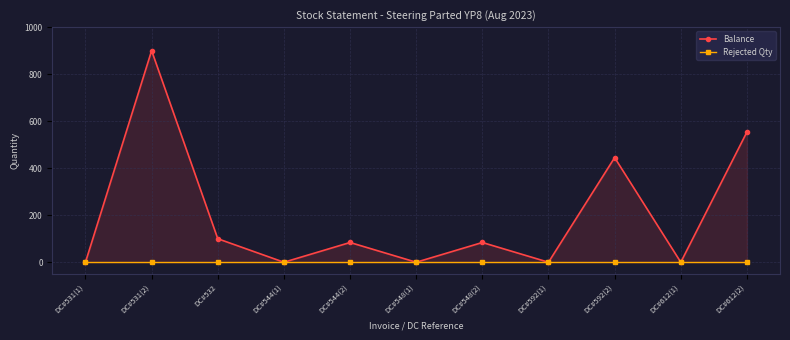

What is the highest value of the Balance series?

900